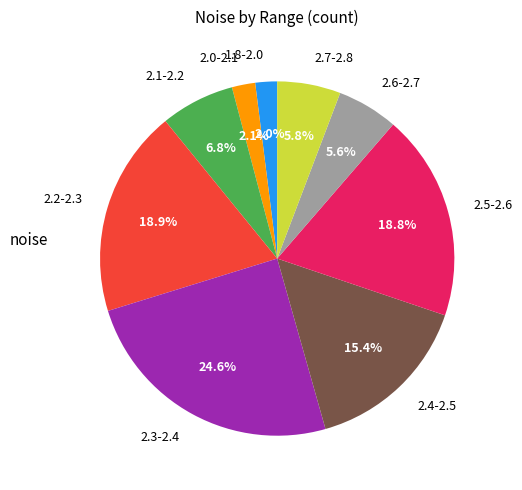

What is the largest slice in the pie chart?

2.3-2.4